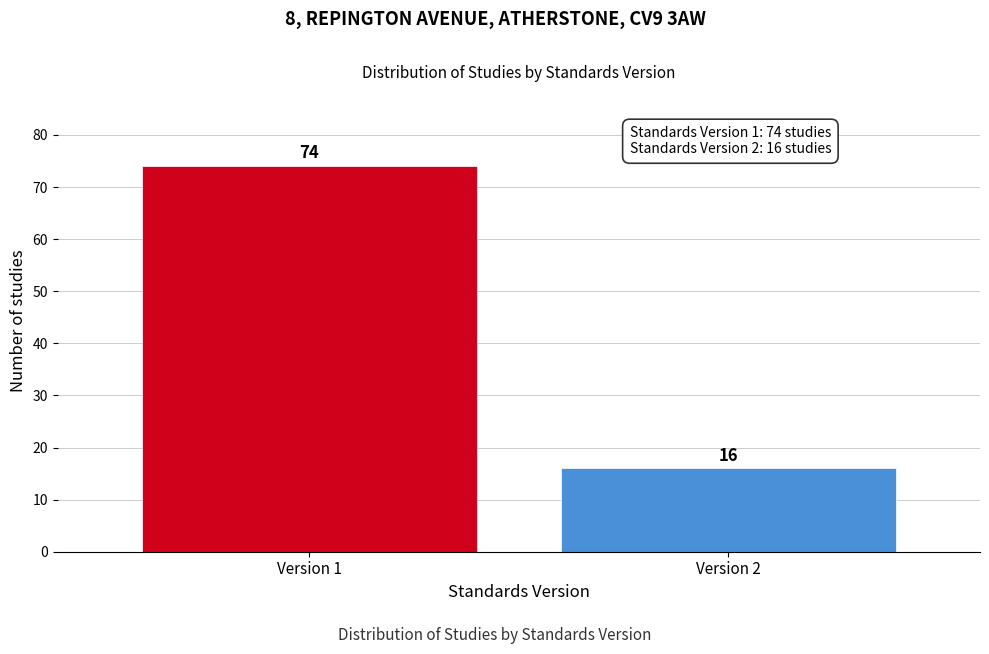

Reading left to right, transcribe all the data shown in this chart.

Version 1=74	Version 2=16